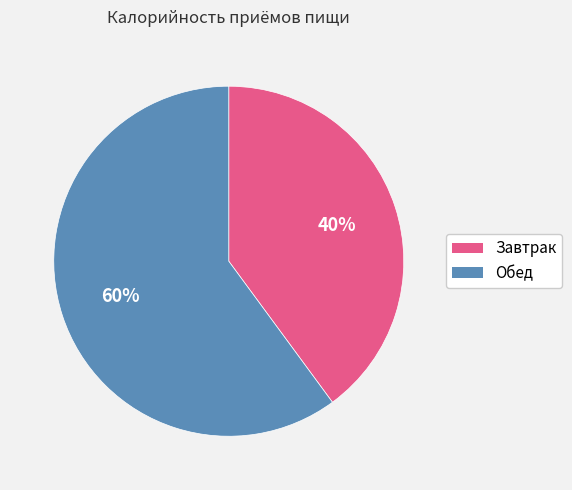

To the nearest percent, what percentage of the pie is Обед?

60%